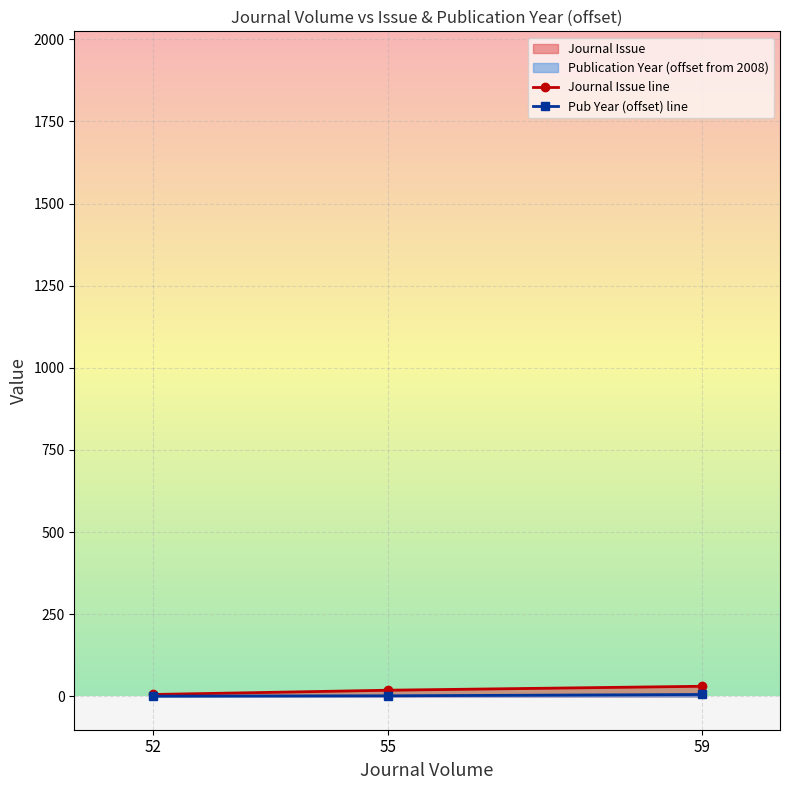

Does the chart display data point markers on the line(s)?

Yes